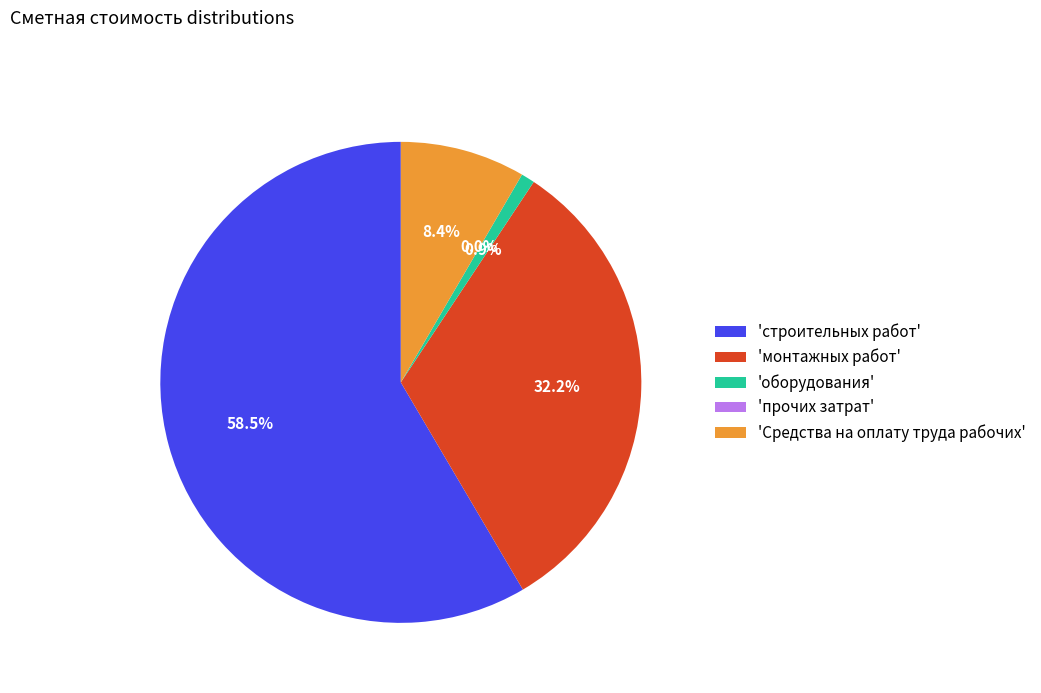

Is there a majority slice in this chart?

Yes